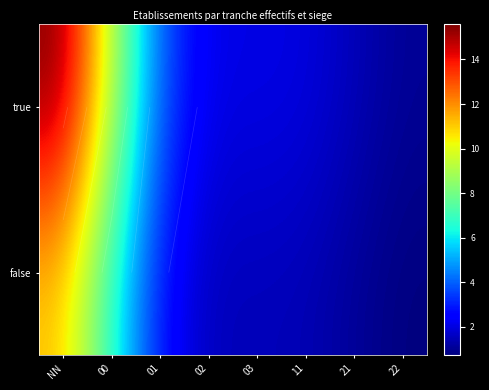

At 02, list the series in order from smallest to largest.

false, true